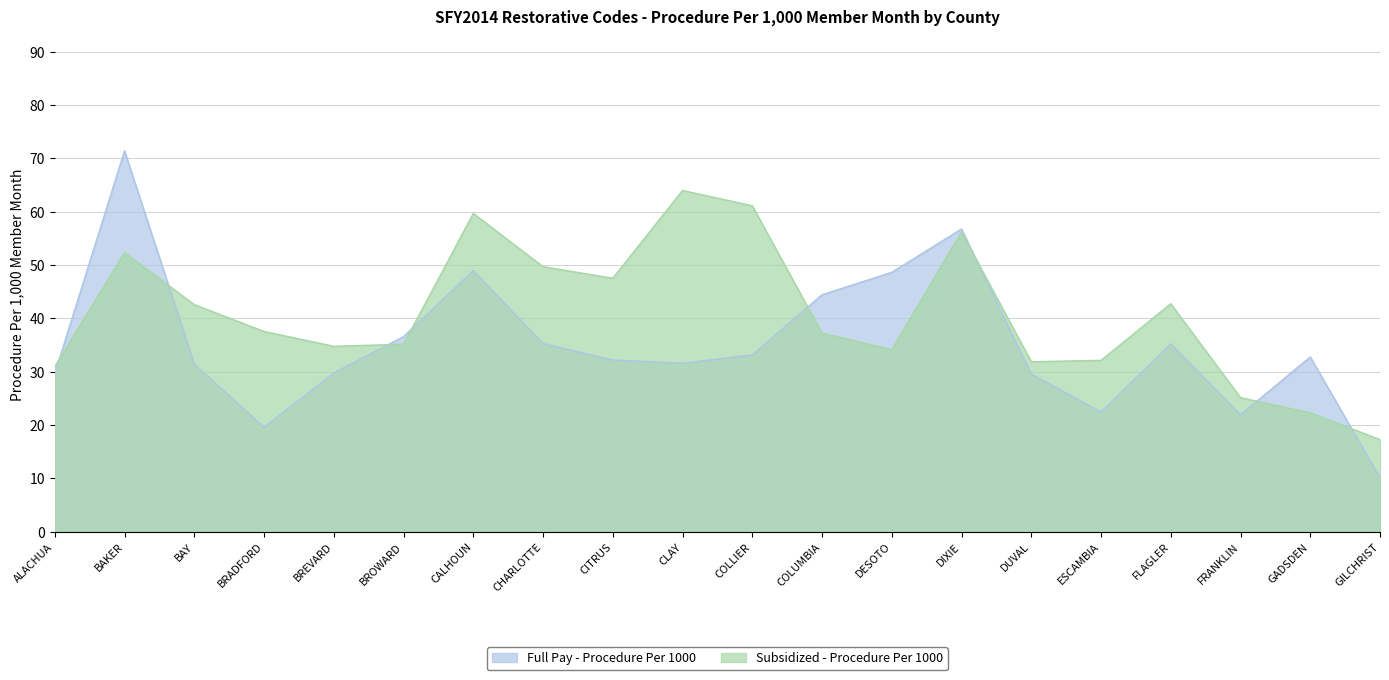

What is the greatest value displayed?

71.4